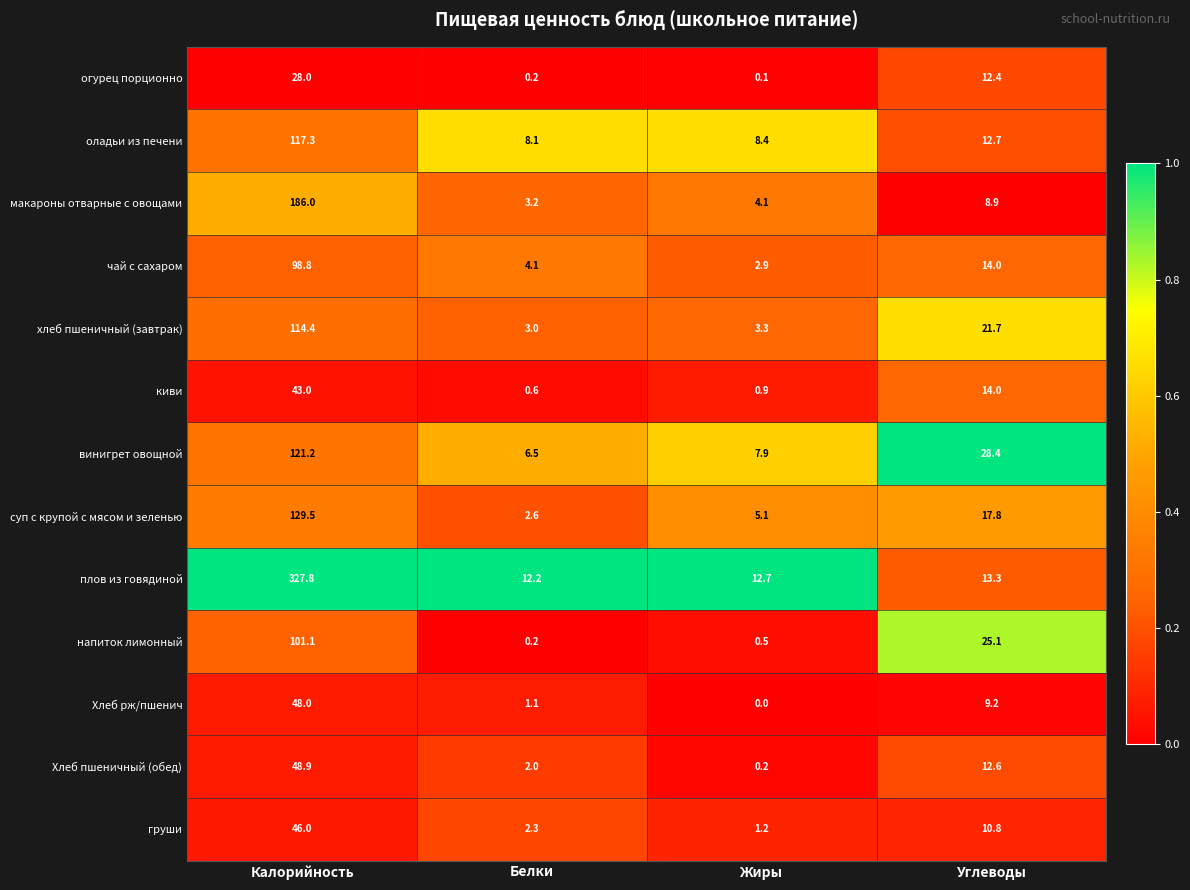

At Жиры, list the series in order from largest to smallest.

плов из говядиной, оладьи из печени, винигрет овощной, суп с крупой с мясом и зеленью, макароны отварные с овощами, хлеб пшеничный (завтрак), чай с сахаром, груши, киви, напиток лимонный, Хлеб пшеничный (обед), огурец порционно, Хлеб рж/пшенич